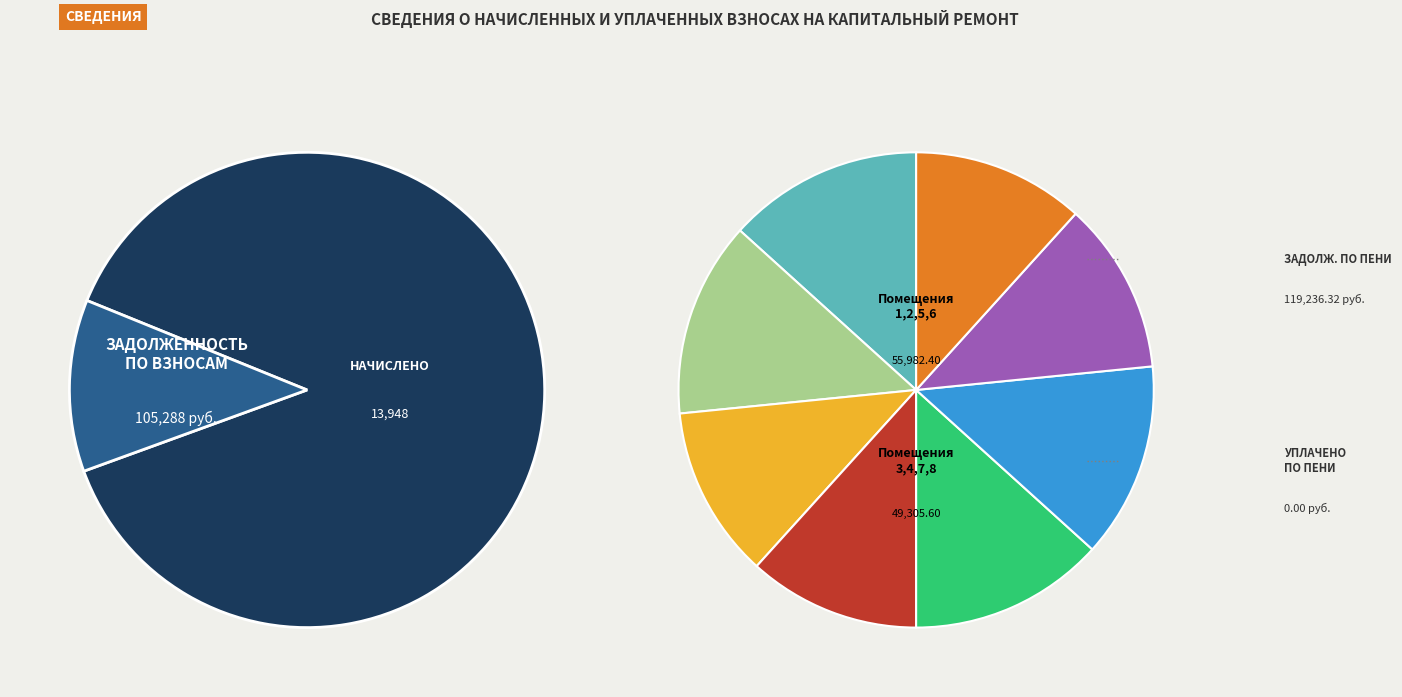

Does any single category account for the majority?

No